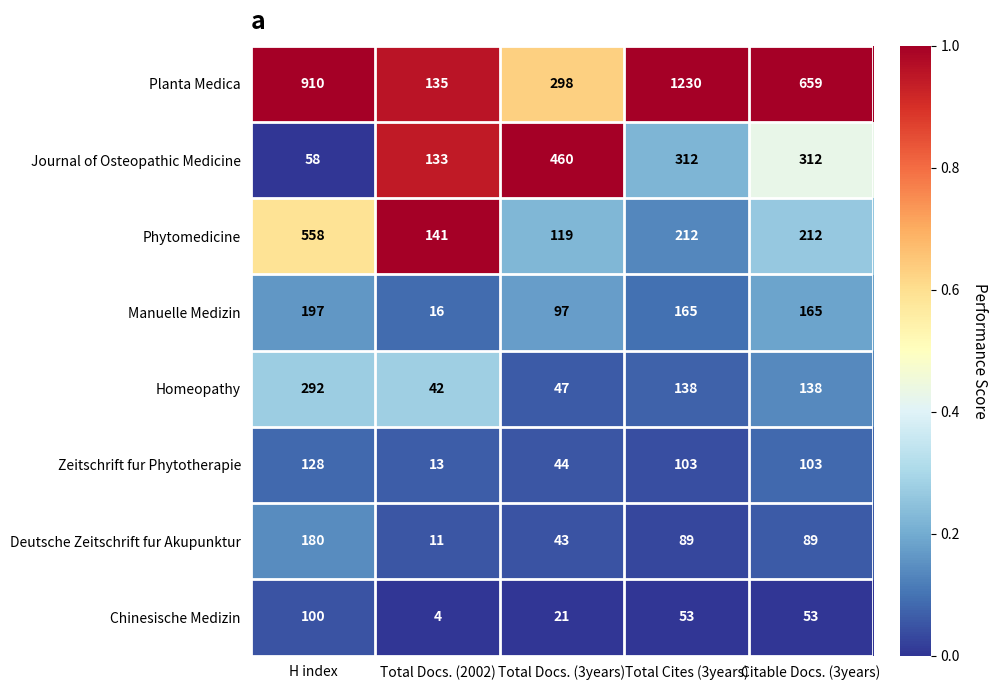

What is the maximum value shown in the chart?

1230